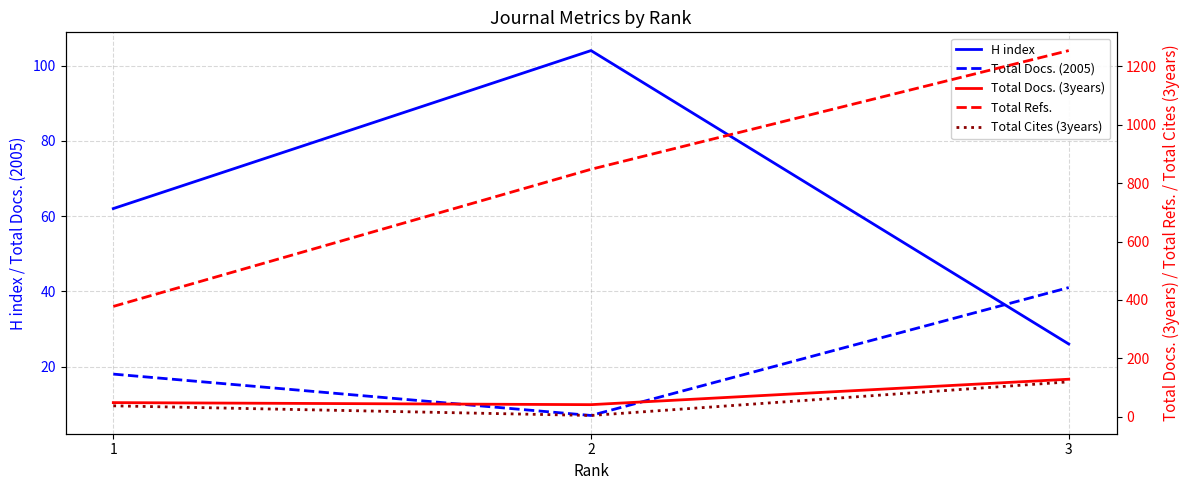

At how many categories does at least one series exceed 241?

3